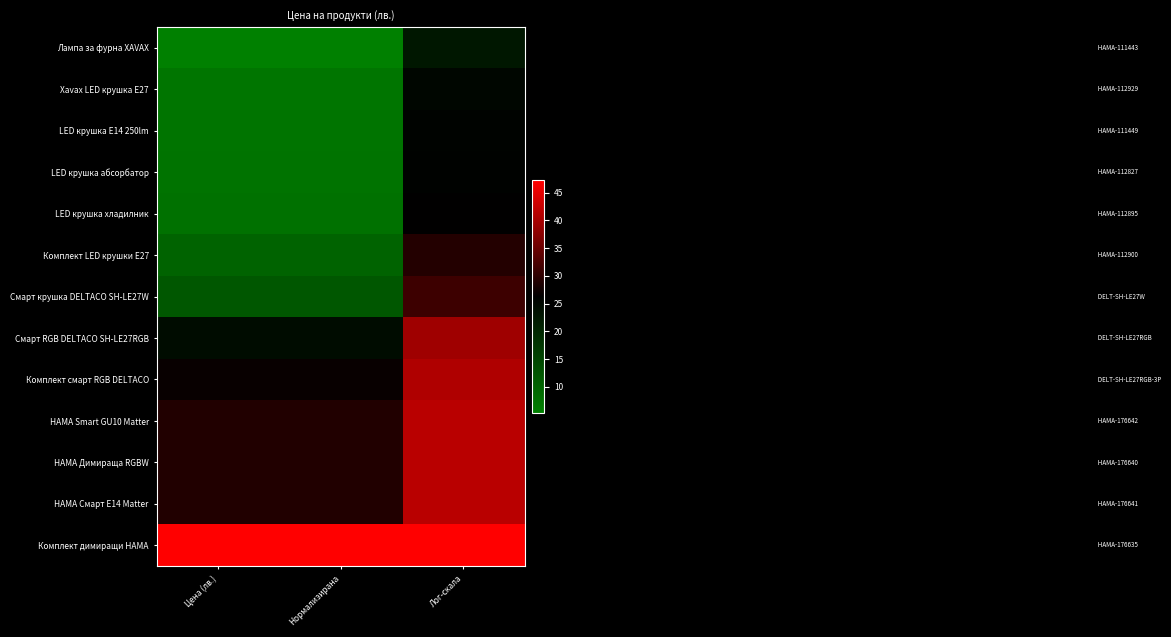

Reading right to left, extract all data points from this chart.

Лампа за фурна XАVAX: Лог-скала=22.4	Нормализирана=5.3	Цена (лв.)=5.3
Xavax LED крушка E27: Лог-скала=25.3	Нормализирана=7.0	Цена (лв.)=7.0
LED крушка E14 250lm: Лог-скала=25.6	Нормализирана=7.2	Цена (лв.)=7.2
LED крушка абсорбатор: Лог-скала=25.8	Нормализирана=7.3	Цена (лв.)=7.3
LED крушка хладилник: Лог-скала=26.3	Нормализирана=7.7	Цена (лв.)=7.7
Комплект LED крушки E27: Лог-скала=29.2	Нормализирана=9.9	Цена (лв.)=9.9
Смарт крушка DELTACO SH-LE27W: Лог-скала=31.2	Нормализирана=11.9	Цена (лв.)=11.9
Смарт RGB DELTACO SH-LE27RGB: Лог-скала=39.3	Нормализирана=24.1	Цена (лв.)=24.1
Комплект смарт RGB DELTACO: Лог-скала=40.6	Нормализирана=27.0	Цена (лв.)=27.0
HAMA Smart GU10 Matter: Лог-скала=41.4	Нормализирана=28.9	Цена (лв.)=28.9
HAMA Димираща RGBW: Лог-скала=41.5	Нормализирана=29.0	Цена (лв.)=29.0
HAMA Смарт E14 Matter: Лог-скала=41.5	Нормализирана=29.0	Цена (лв.)=29.0
Комплект димиращи HAMA: Лог-скала=47.2	Нормализирана=47.2	Цена (лв.)=47.2